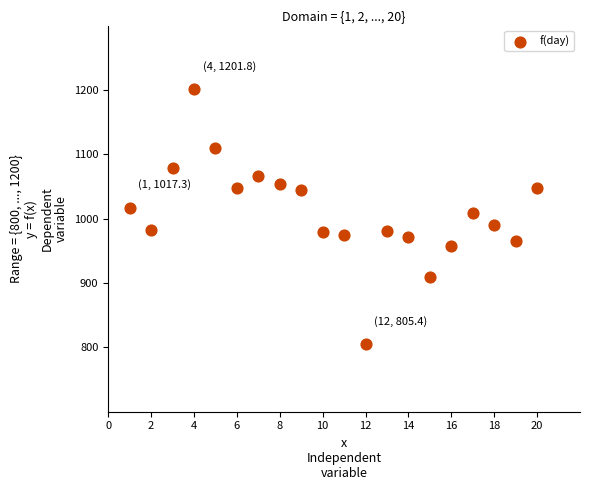

What is the range of Y values (max minus min)?

396.4